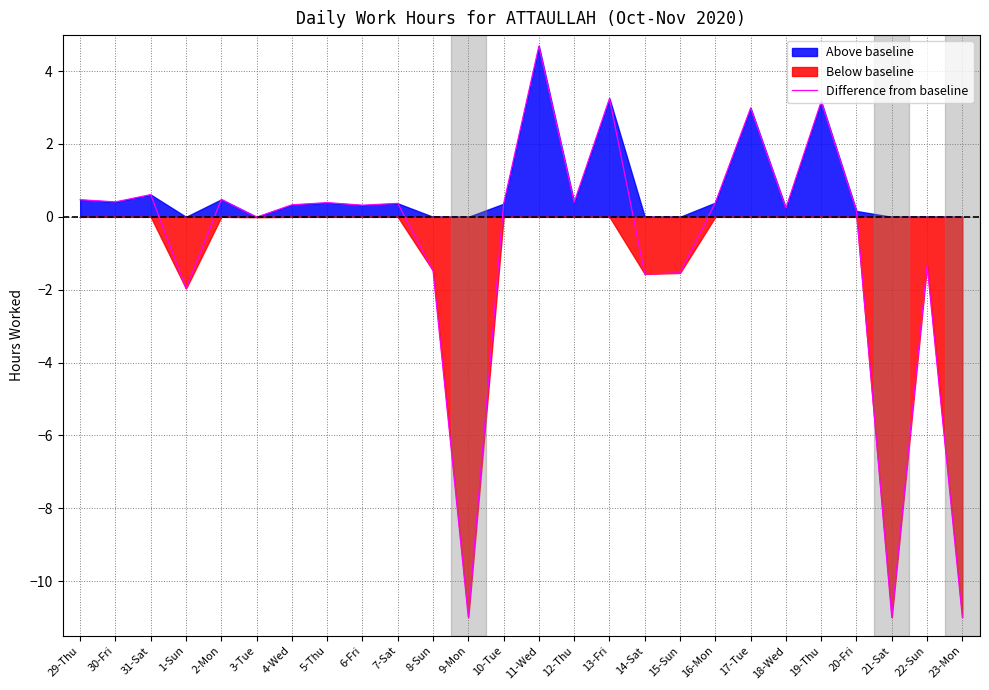

What is the change in value from 15-Sun to 19-Thu?

+4.7